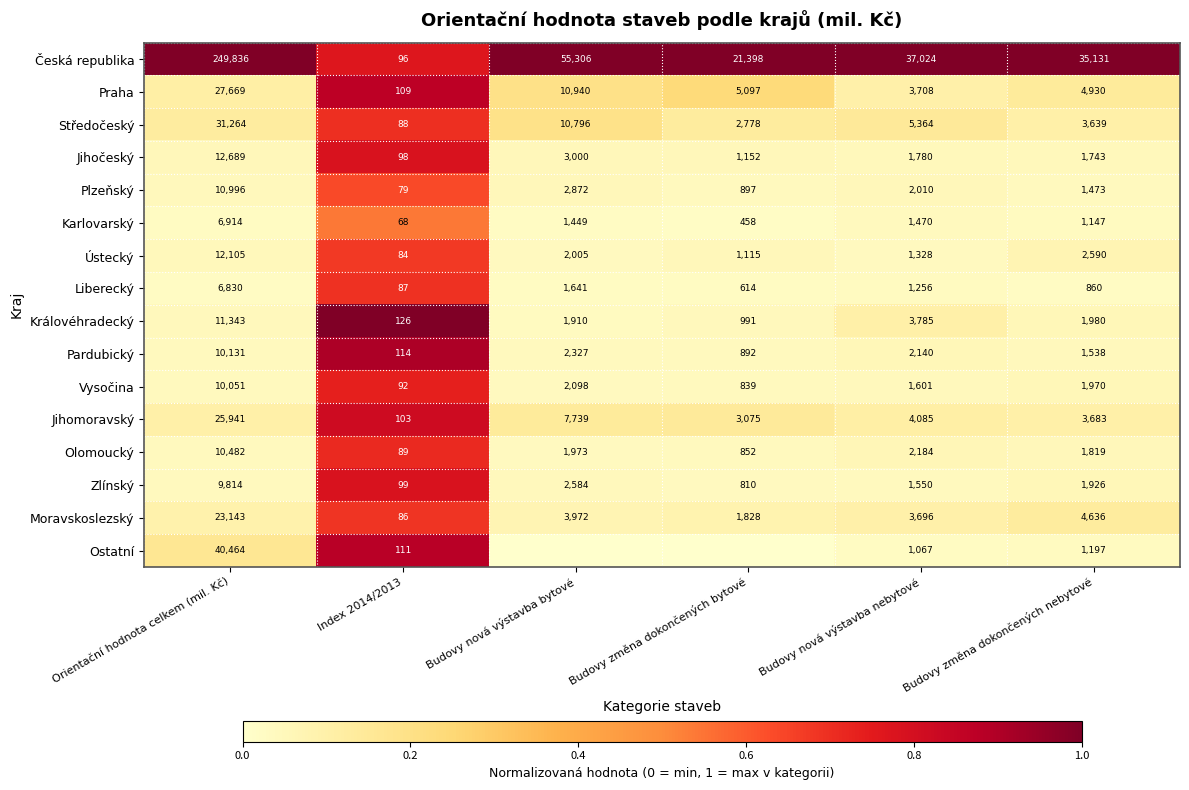

Is the value of Česká republika at Budovy nová výstavba bytové greater than the value of Ústecký at Budovy změna dokončených bytové?

Yes